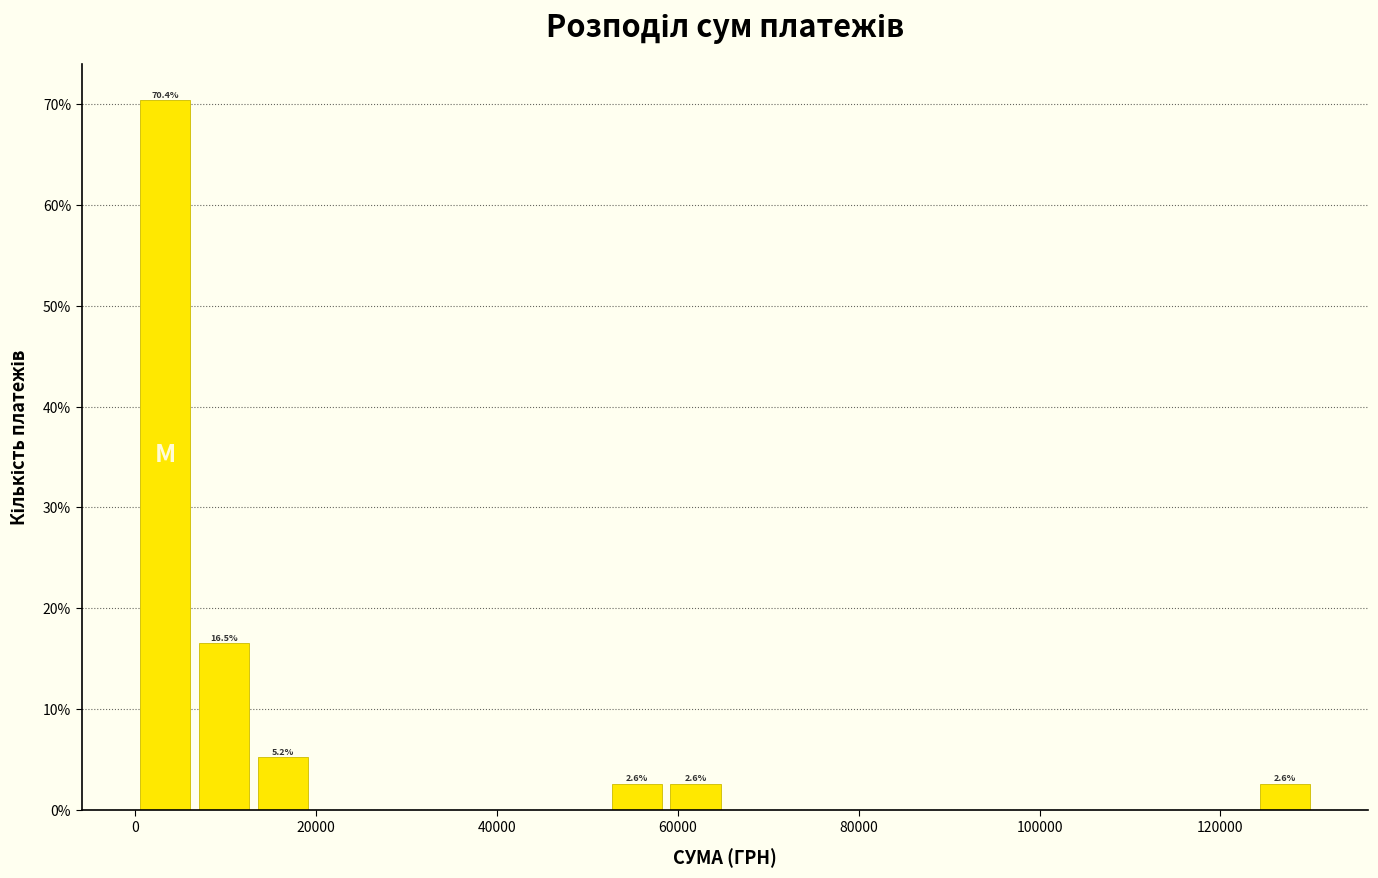

Around what value on the x-axis is the tallest bar? Give the approximate position of its centre, as read against the axis.

4000